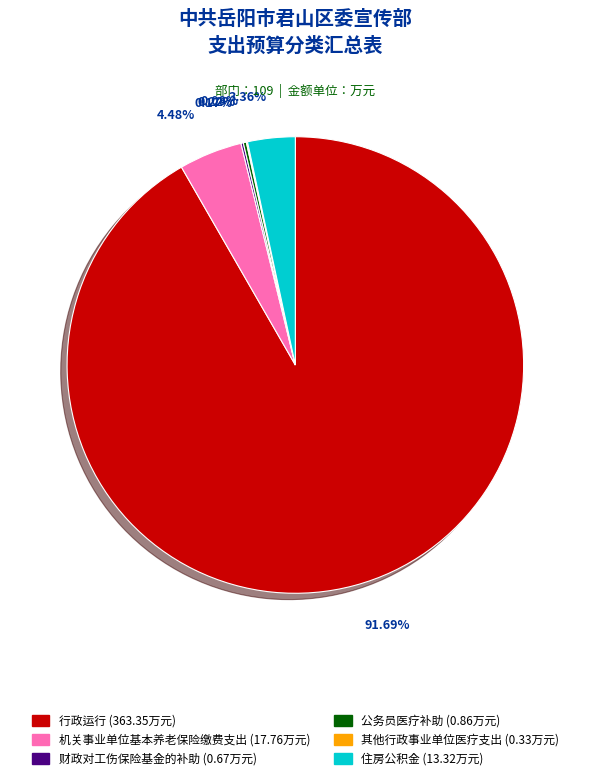

Which category has the biggest portion of the pie?

行政运行